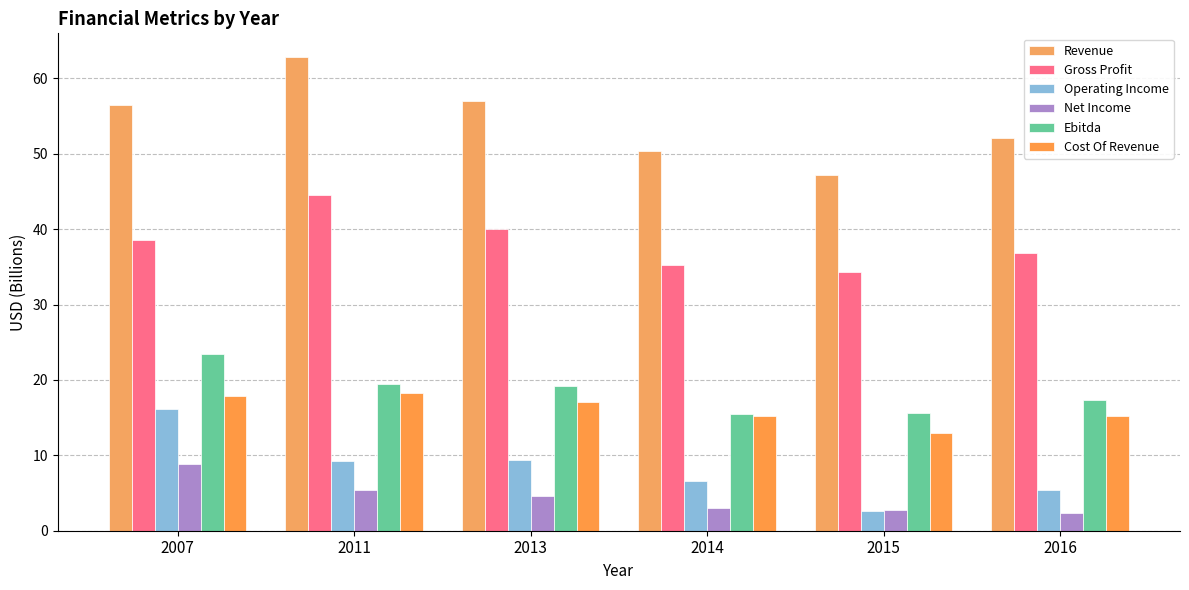

How many data points in Net Income are above 4?

3